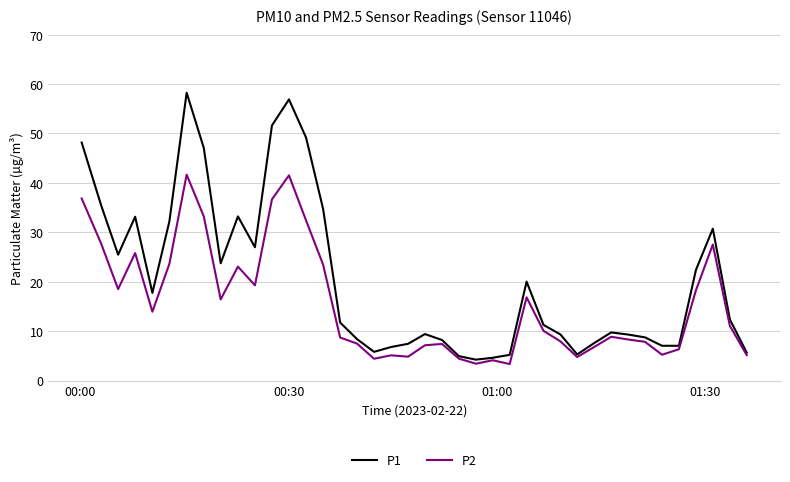

List the series in order of their peak value, highest first.

P1, P2